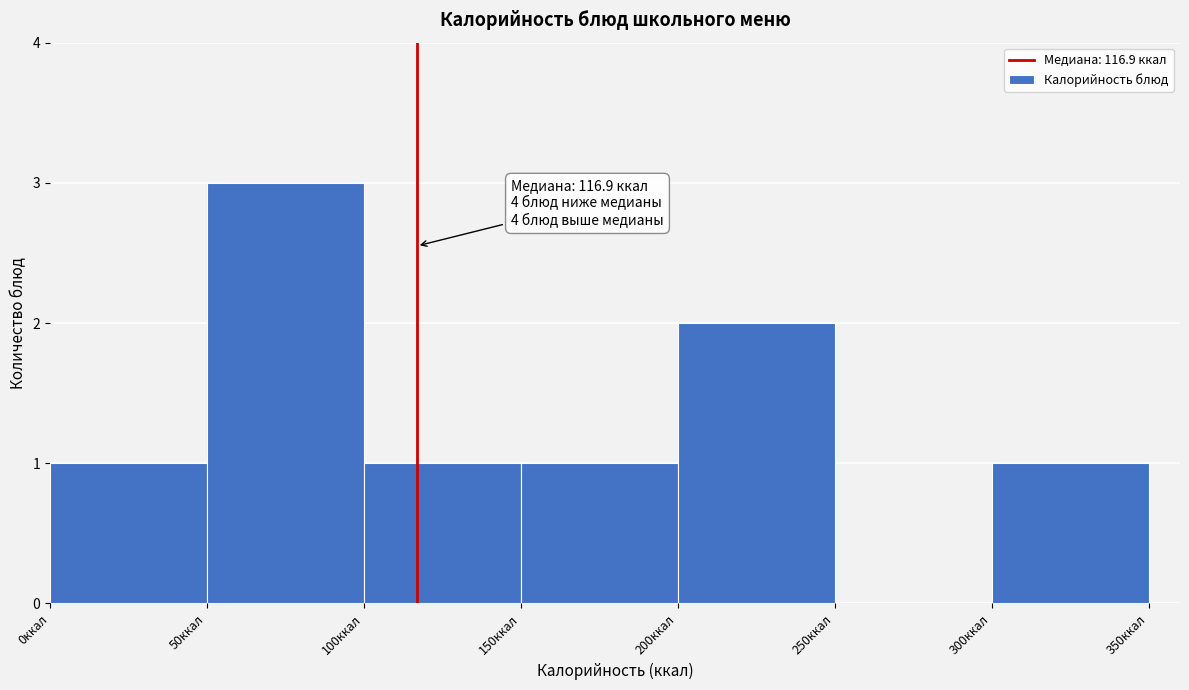

Over which range of the x-axis is the bar tallest?

50 to 100